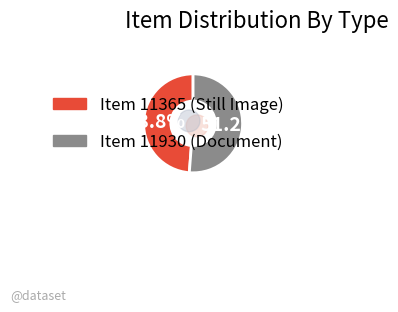

Which slice represents more than half of the pie?

Item 11930 (Document)